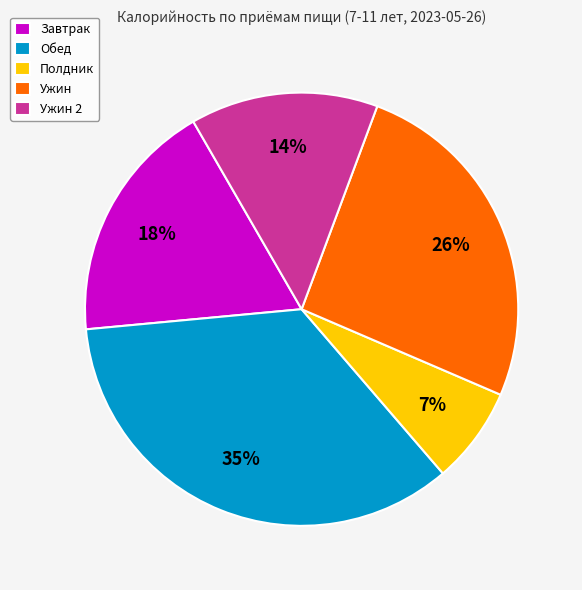

Is the sum of Ужин and Завтрак greater than half?

No